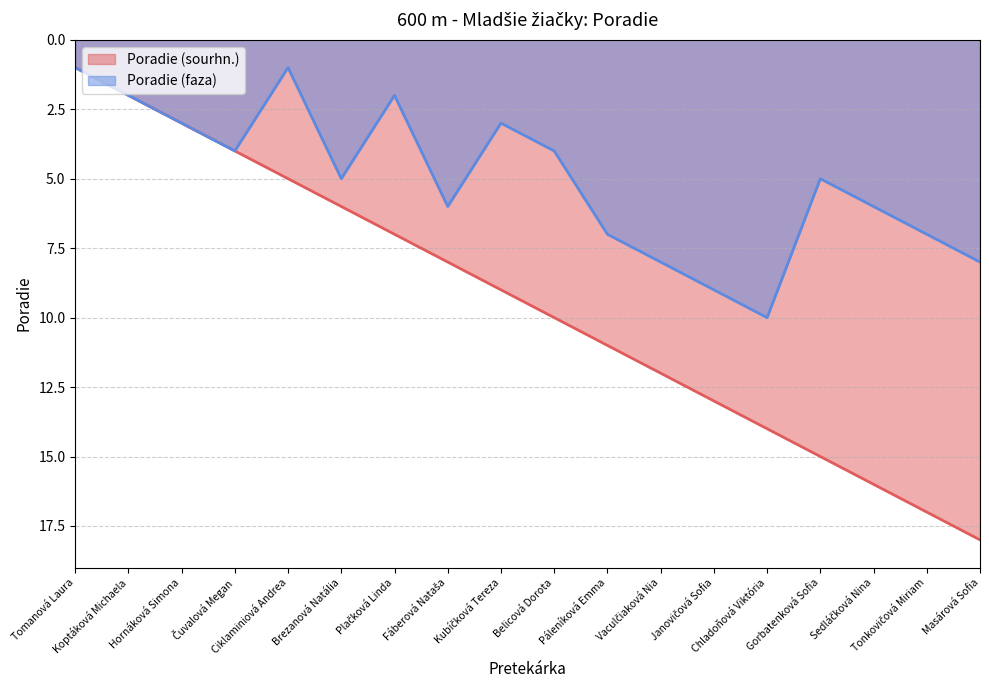

In Poradie (faza), how many points are lower than both neighbors (excluding endpoints)?

4